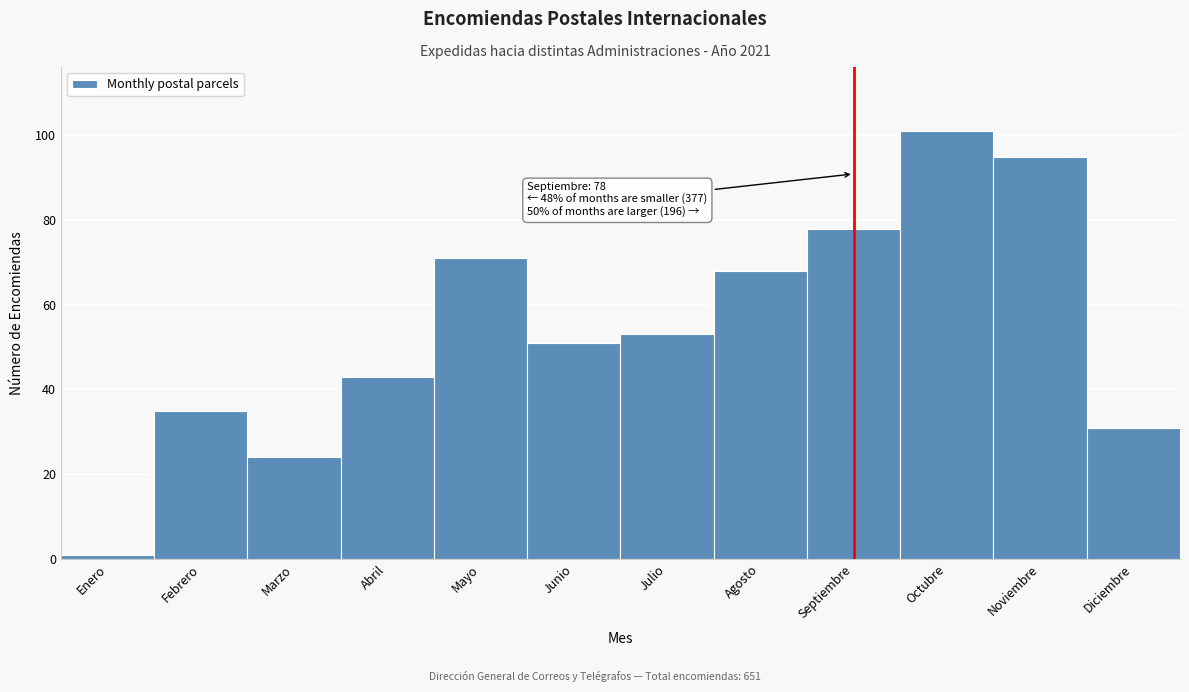

Reading left to right, list all the values displayed in this chart.

1	35	24	43	71	51	53	68	78	101	95	31